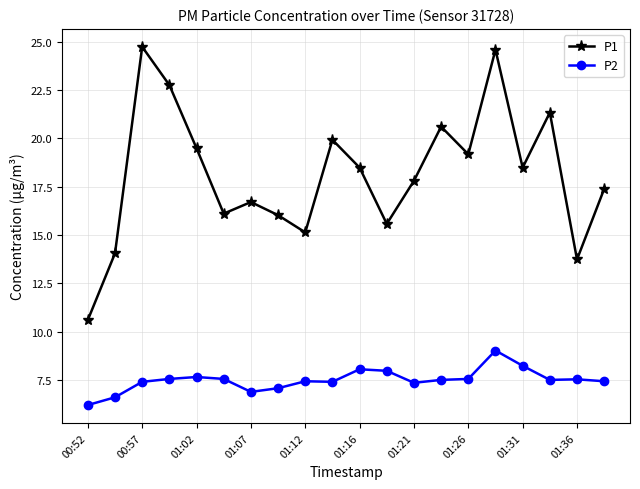

In P1, how many points are lower than both neighbors (excluding endpoints)?

6